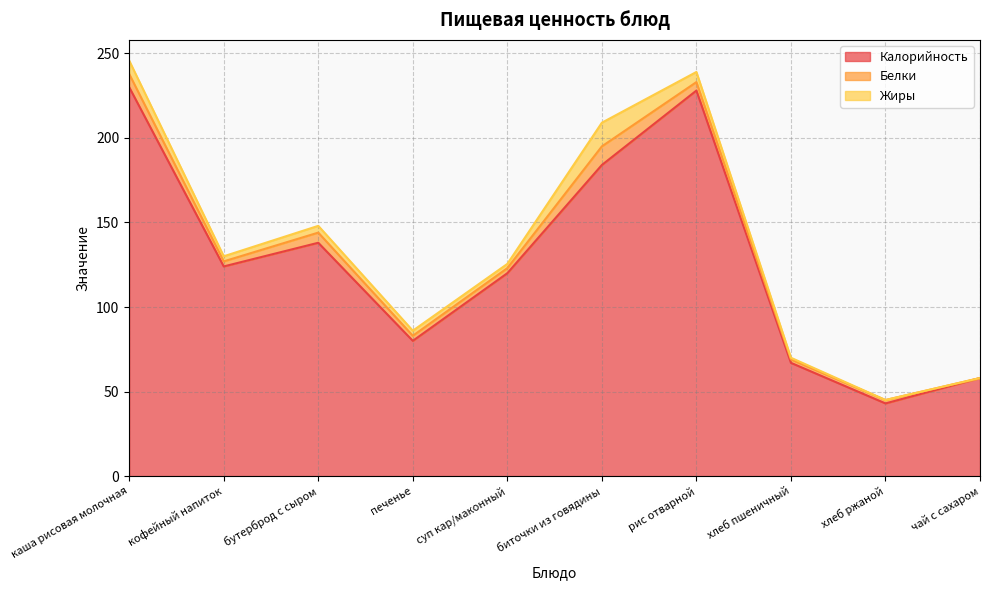

Rank the categories by Калорийность value from lowest to highest.

хлеб ржаной, чай с сахаром, хлеб пшеничный, печенье, суп кар/маконный, кофейный напиток, бутерброд с сыром, биточки из говядины, рис отварной, каша рисовая молочная